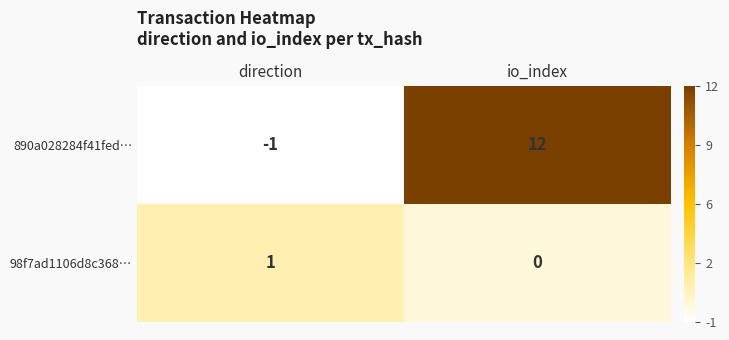

Reading left to right, what are all the values shown in this chart?

890a028284f41fed…: -1	12
98f7ad1106d8c368…: 1	0